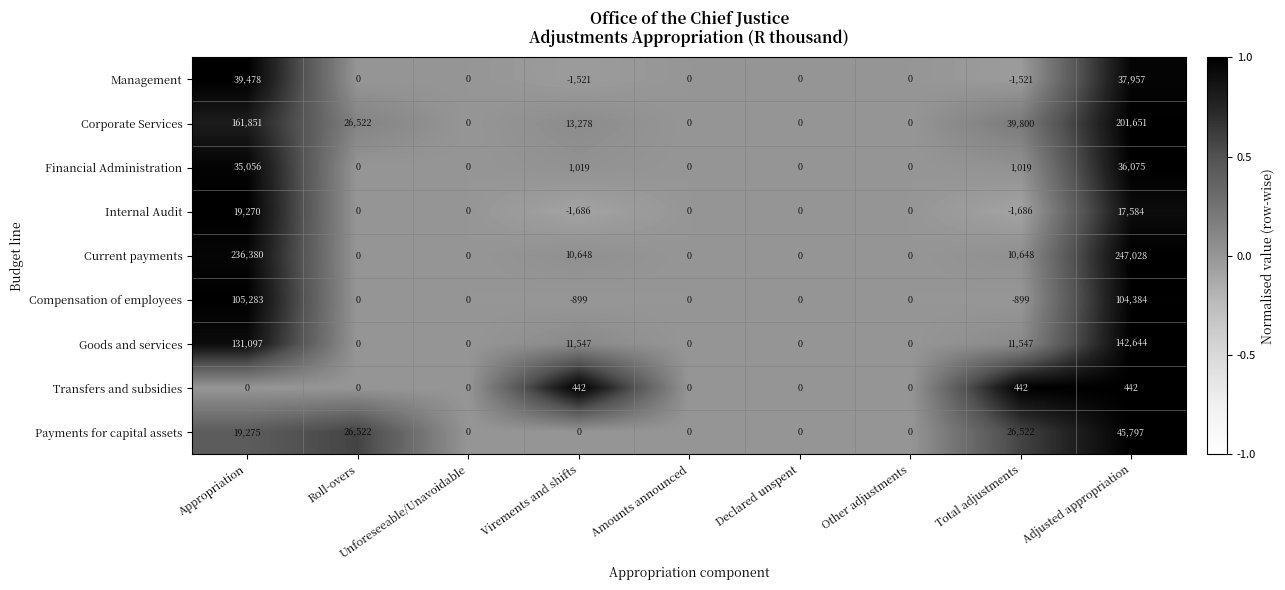

How many distinct data groups are displayed?

9